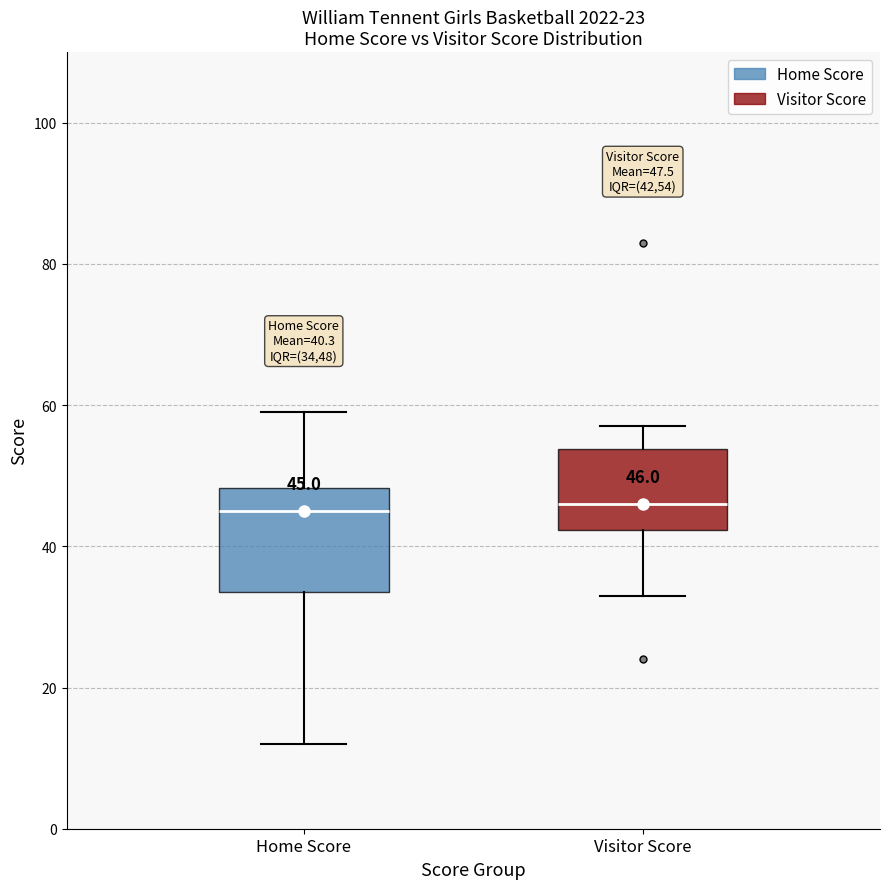

Which box is the tallest, from its lower edge to its upper edge?

Home Score